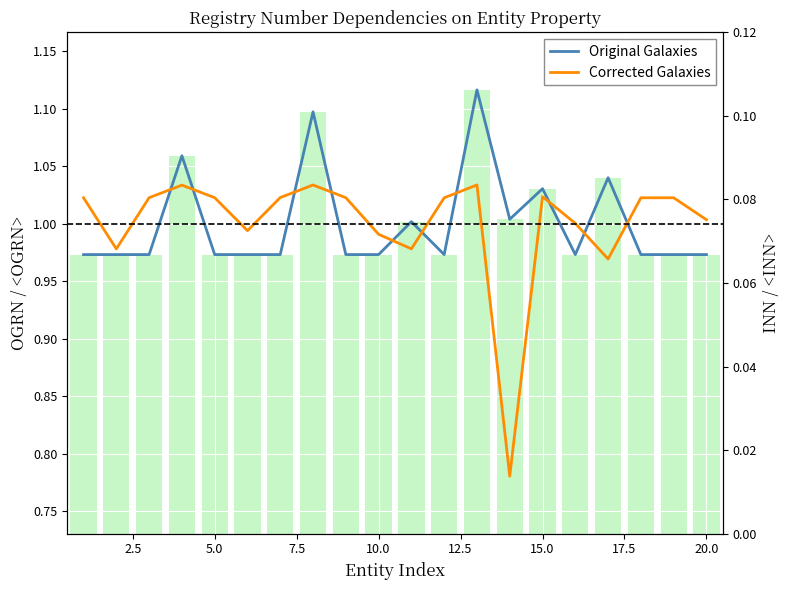

Which series has the largest total across all categories?

Original Galaxies